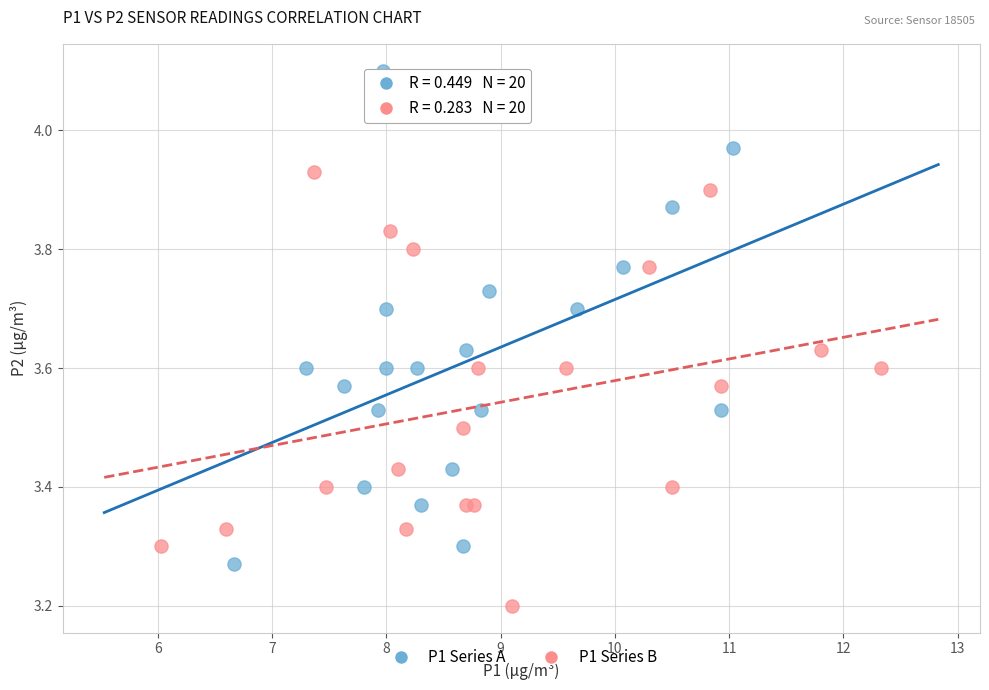

What are all the series names shown in the legend?

P1 Series A, P1 Series B